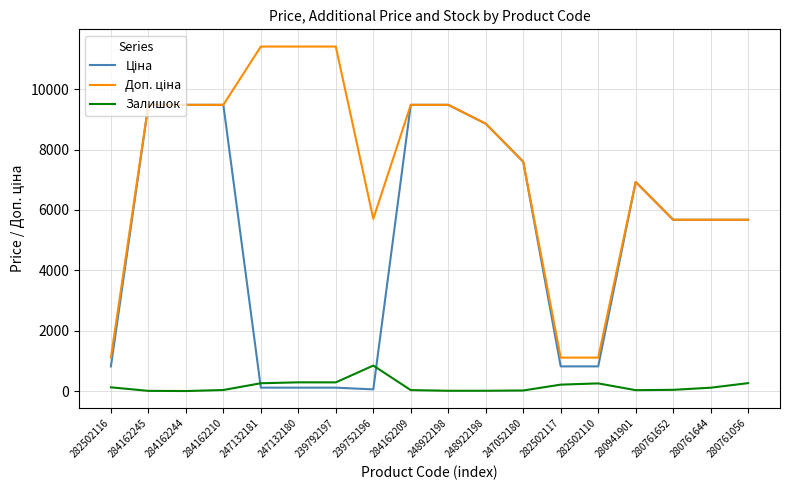

At which label does Доп. ціна reach its minimum?

282502116